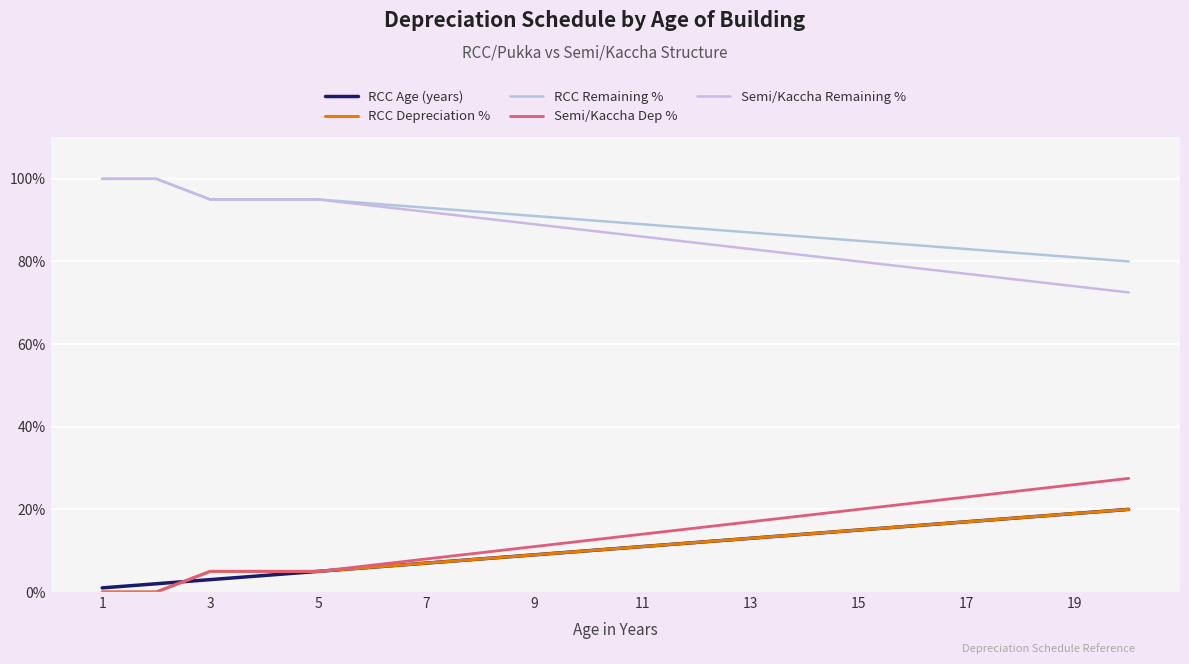

Where does the RCC Age (years) series first go above 11?

11